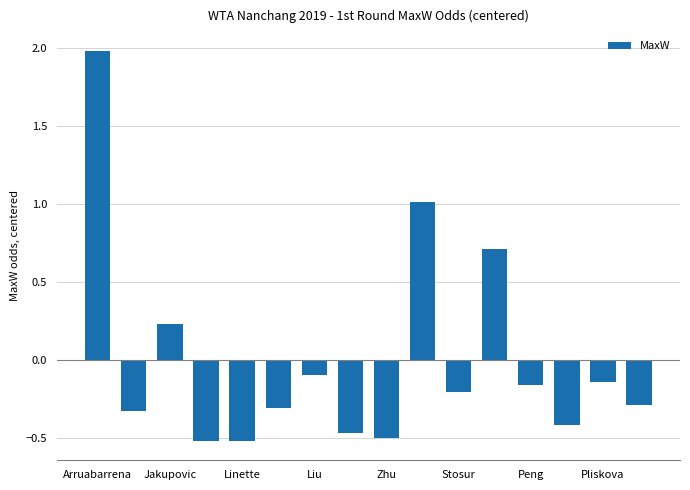

What is the greatest value displayed?

2.0